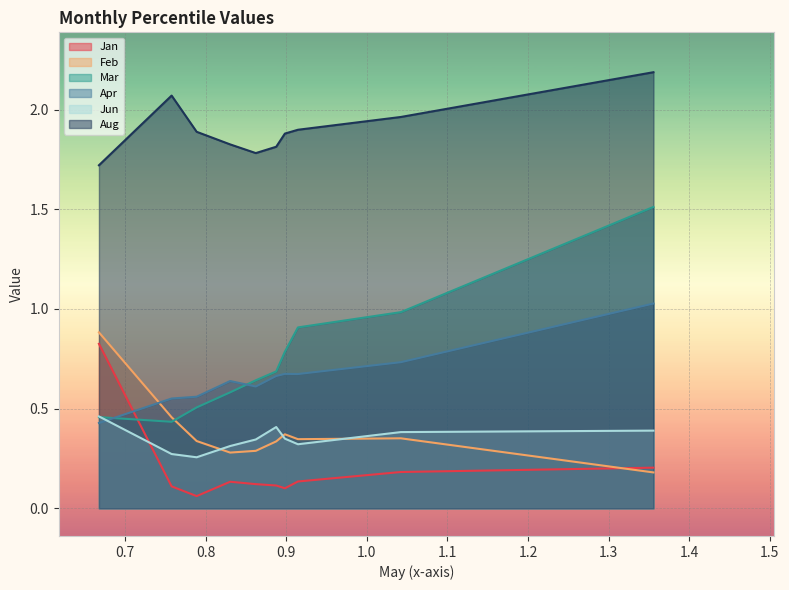

Is the value of Feb at pct65 greater than the value of Apr at pct15?

No